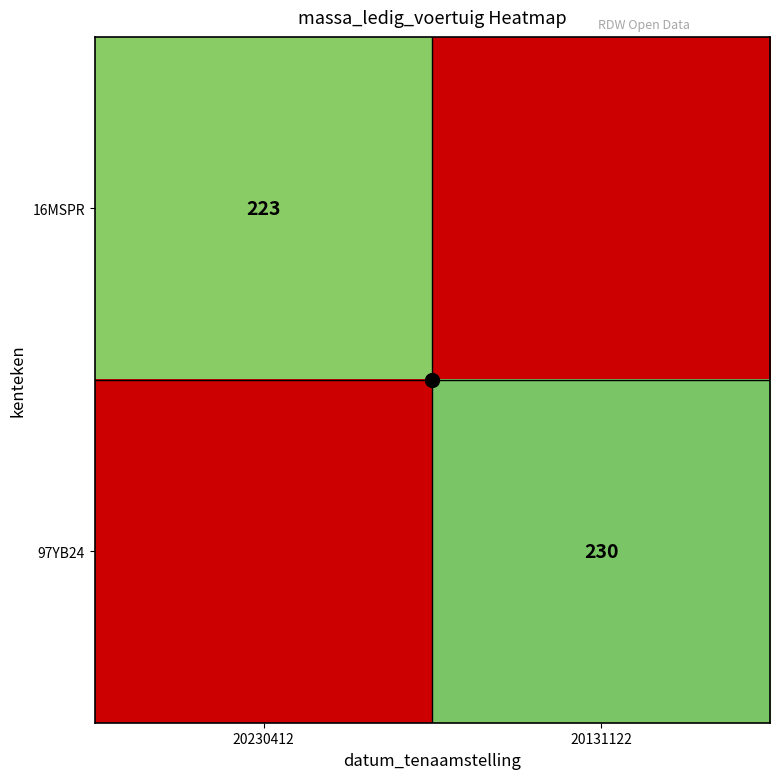

What is the highest value of the 16MSPR series?

223.0